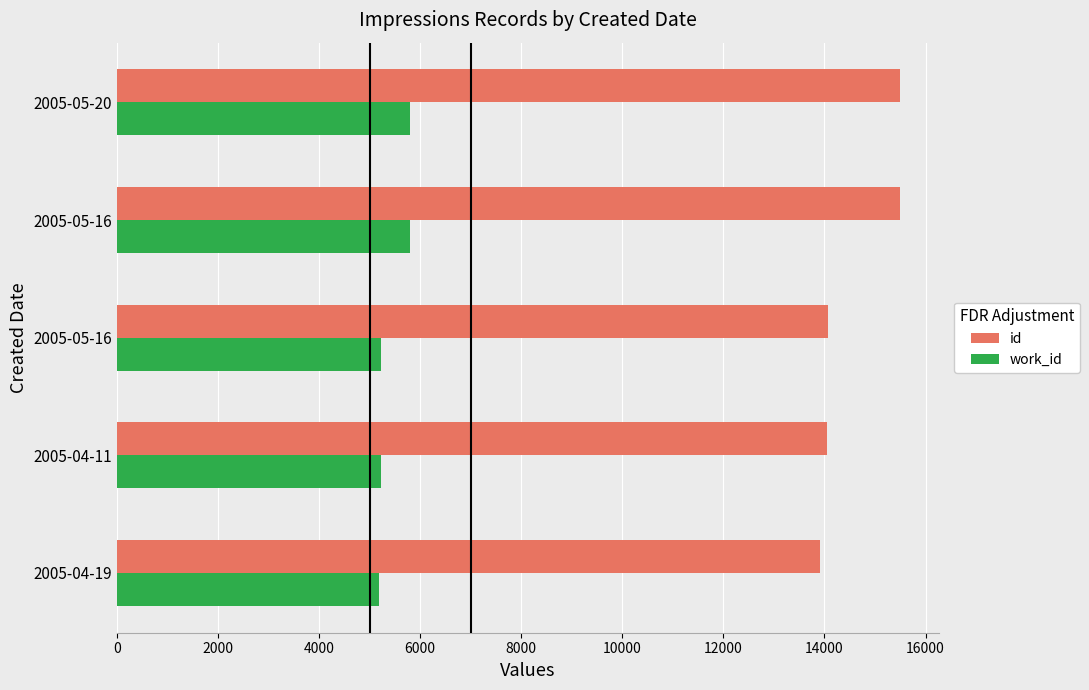

Reading left to right, extract all data points from this chart.

id: 13909	14056	14069	15490	15491
work_id: 5175	5225	5227	5807	5807